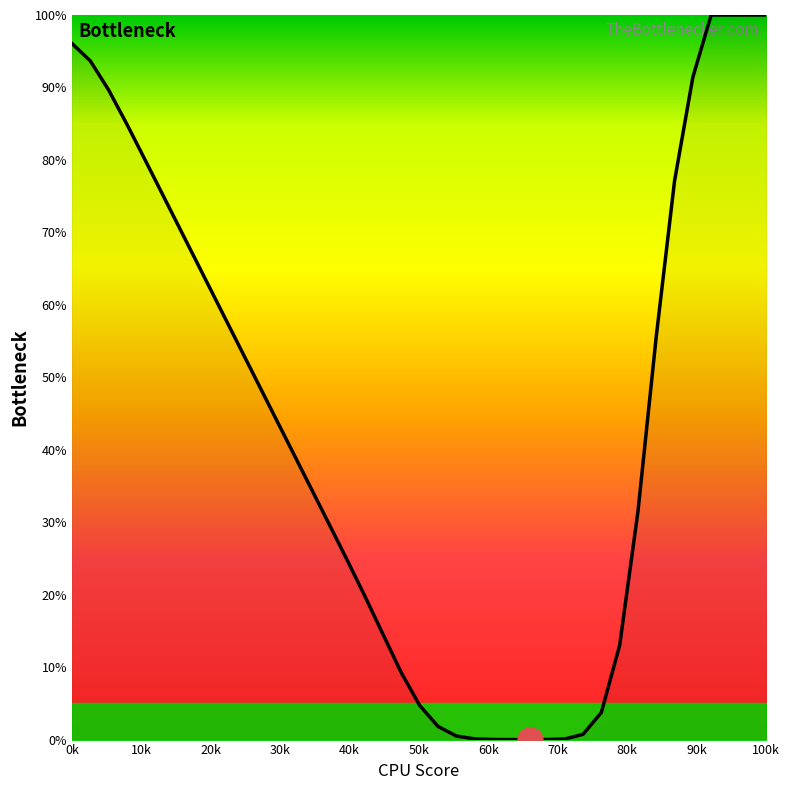

What is the average value?

44.1